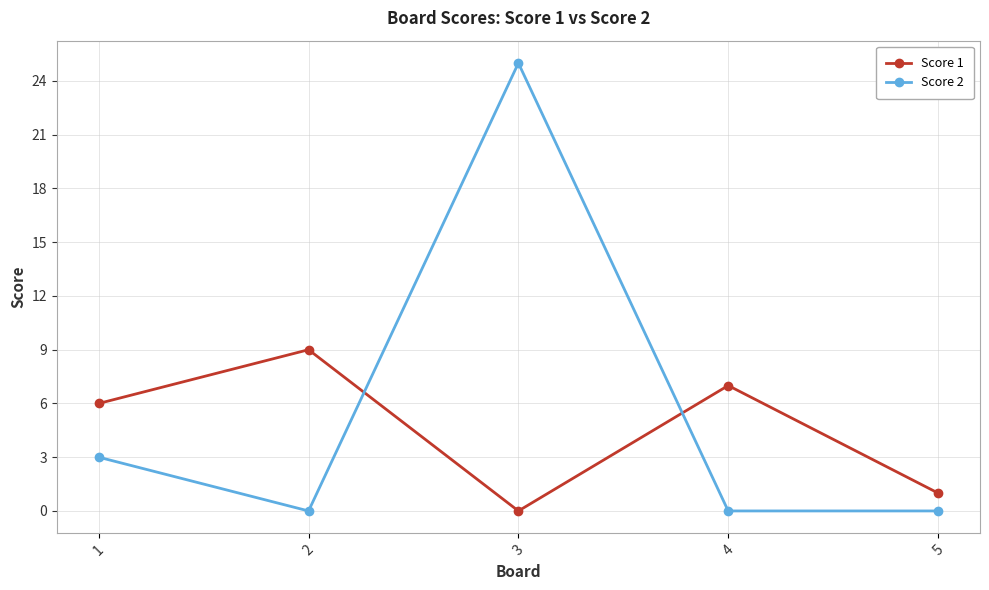

What is the difference between the second highest and second lowest values in the Score 2 series?

3